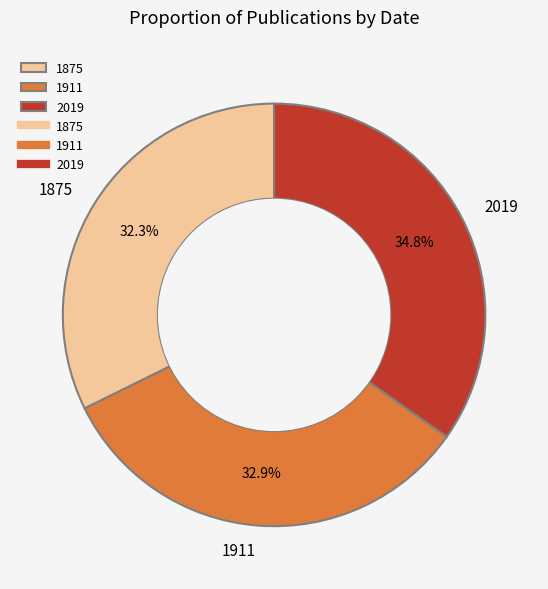

To the nearest percent, what portion does 1875 represent?

32%